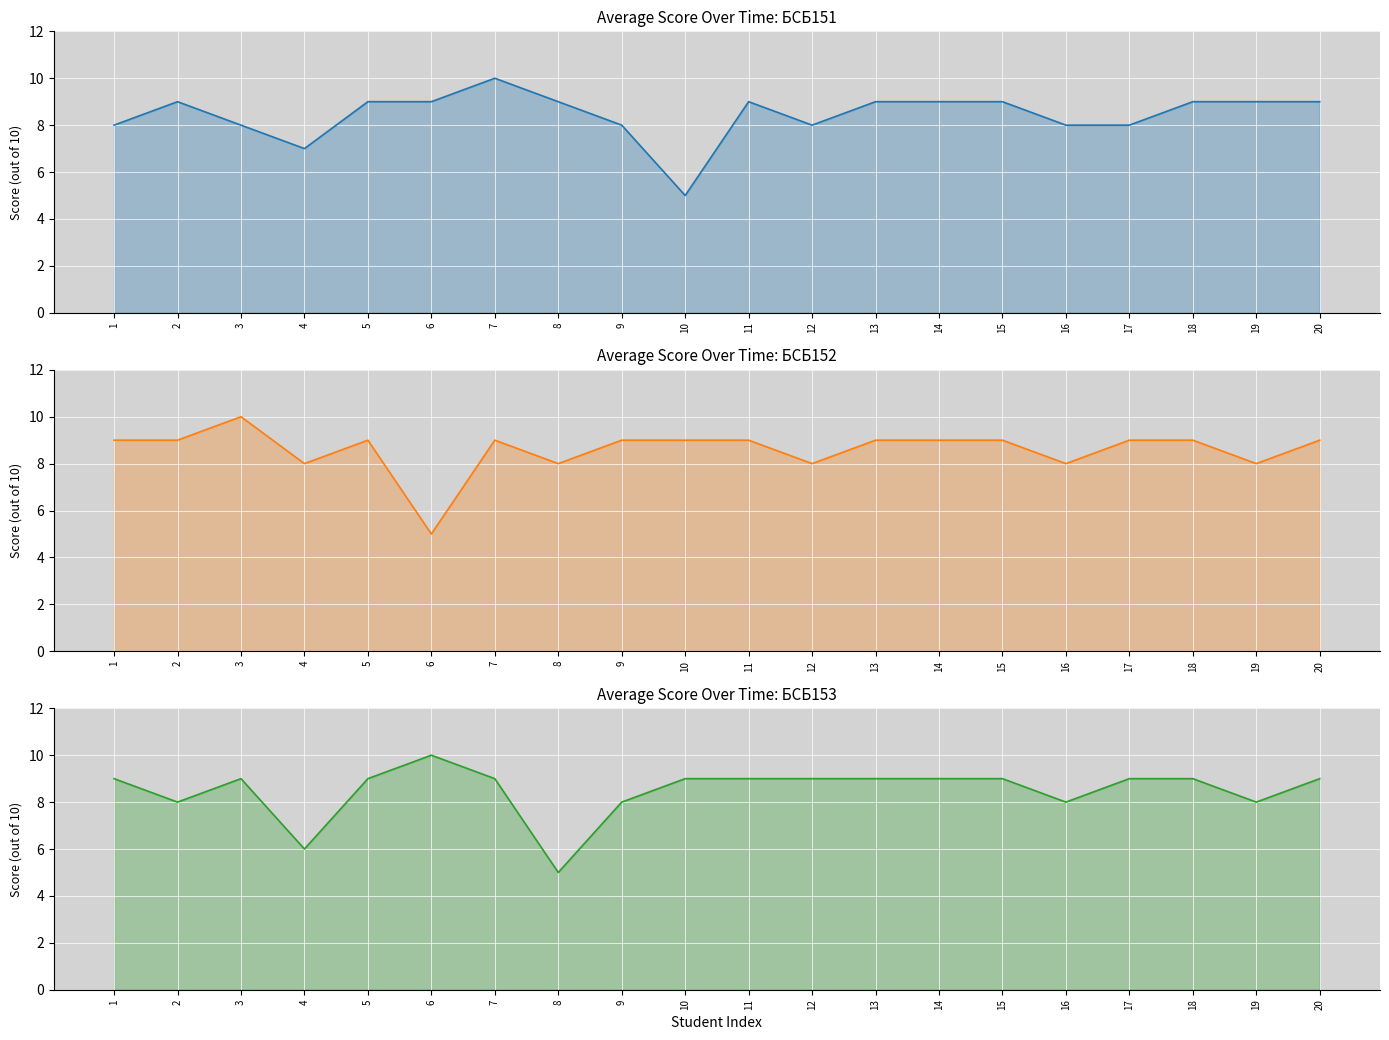

Is the value of БСБ152 at 20 greater than the value of БСБ151 at 20?

No